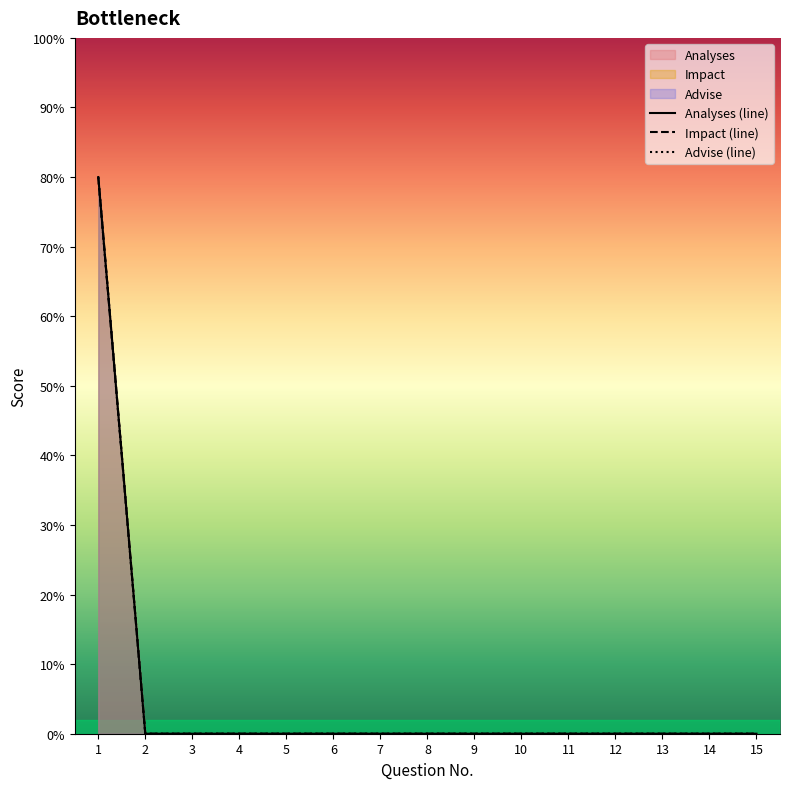

Is it true that Impact equals 0 at 13?

True